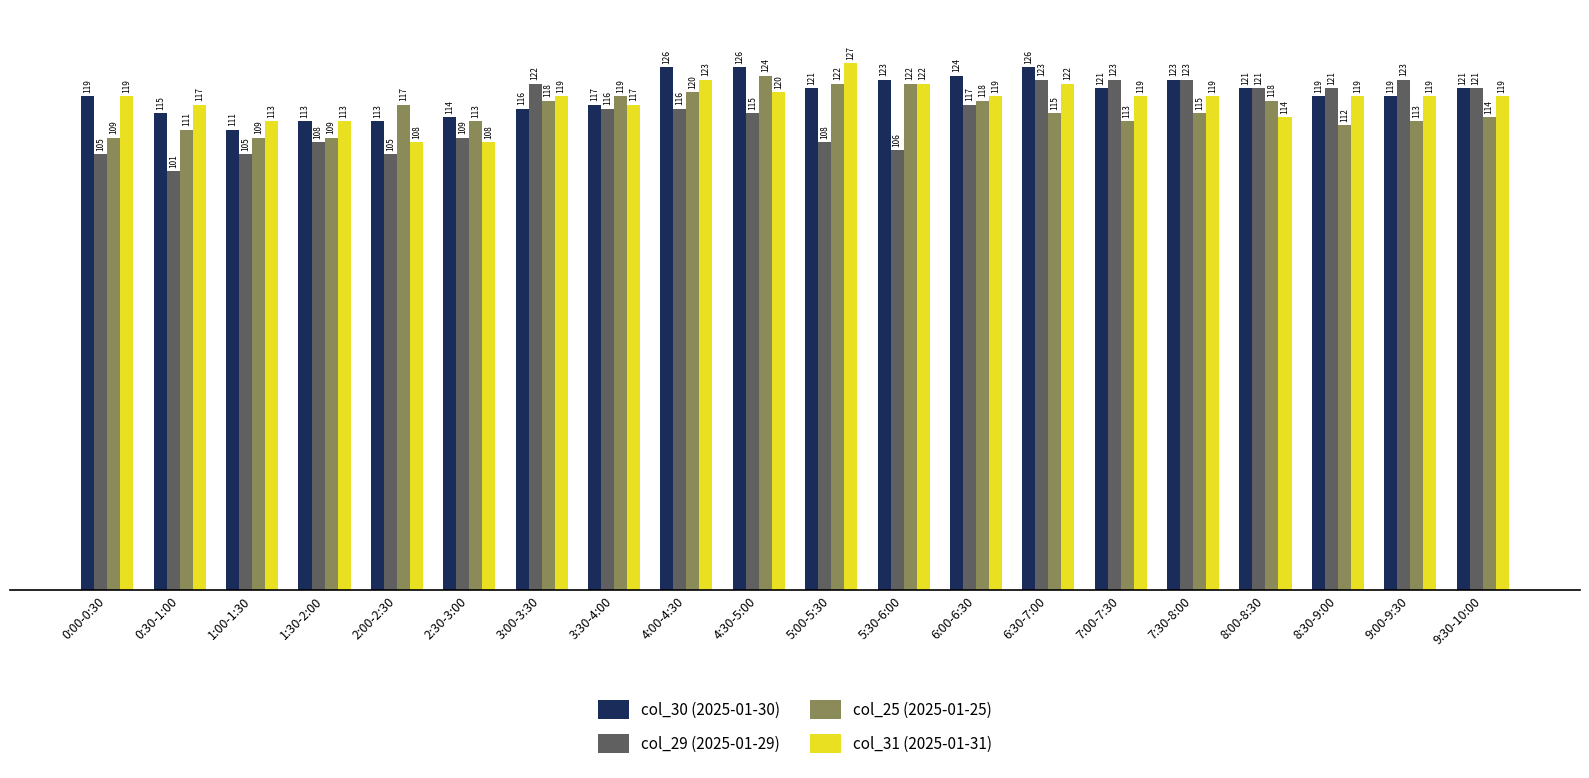

What is the average value of the col_30 (2025-01-30) series?

119